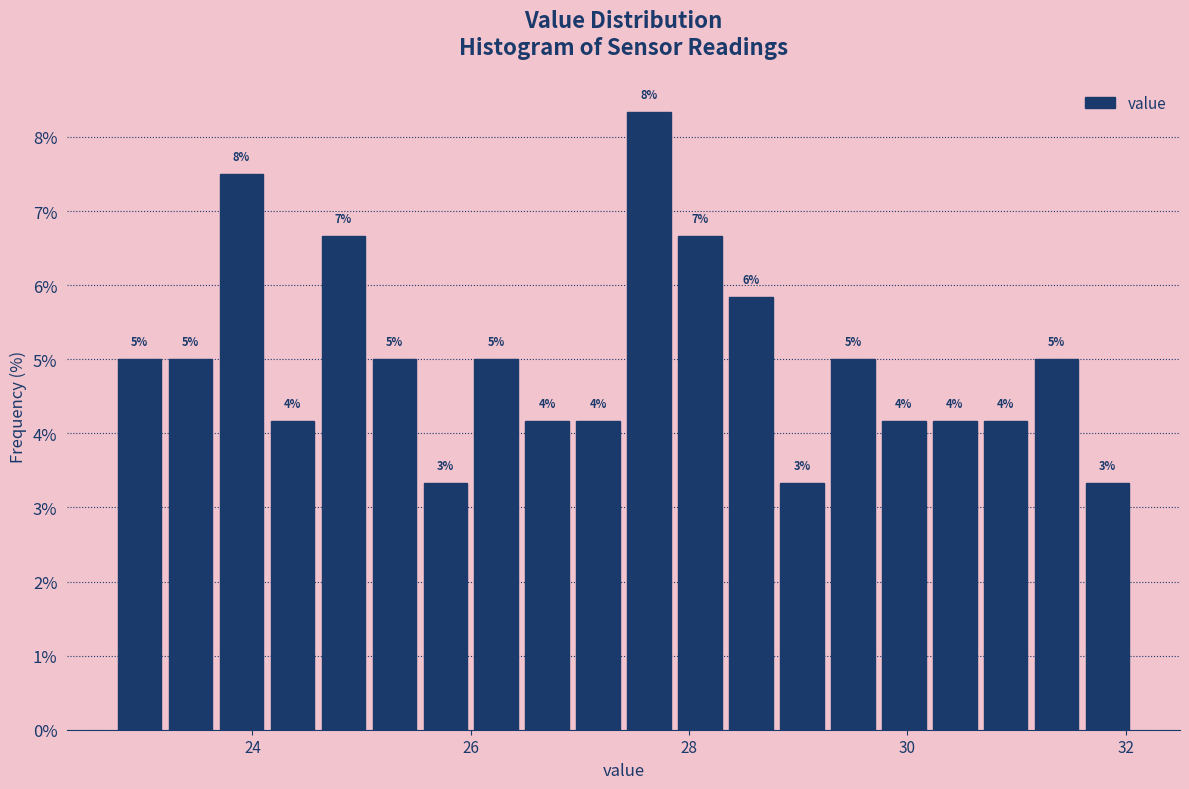

Around what value on the x-axis is the tallest bar? Give the approximate position of its centre, as read against the axis.

27.6